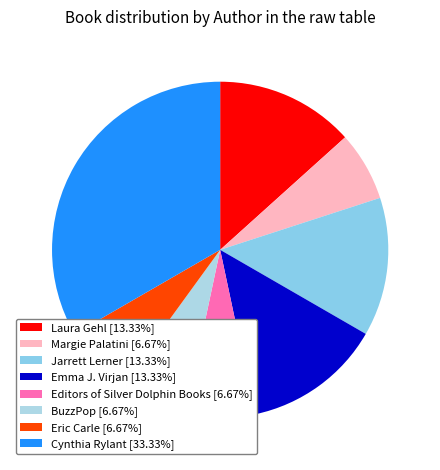

How many slices are in this pie chart?

8